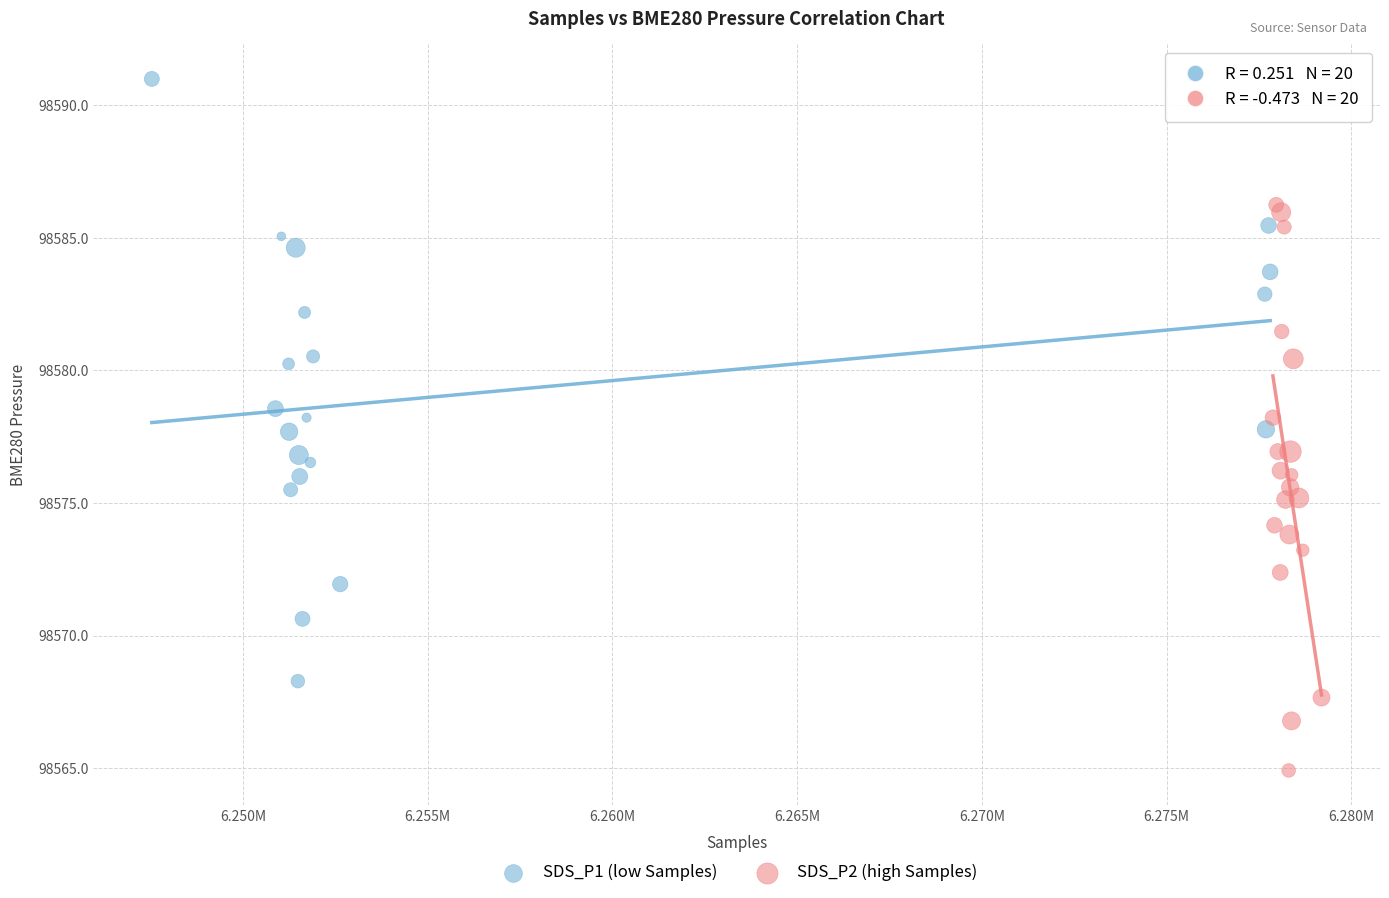

Which series contains the lowest Y value?

SDS_P2 (high Samples)